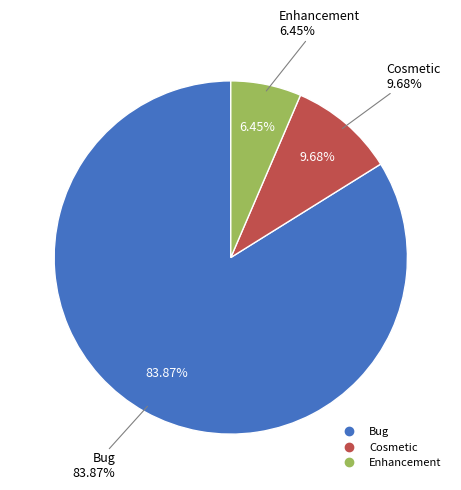

To the nearest percent, what portion does Enhancement (6) represent?

6%